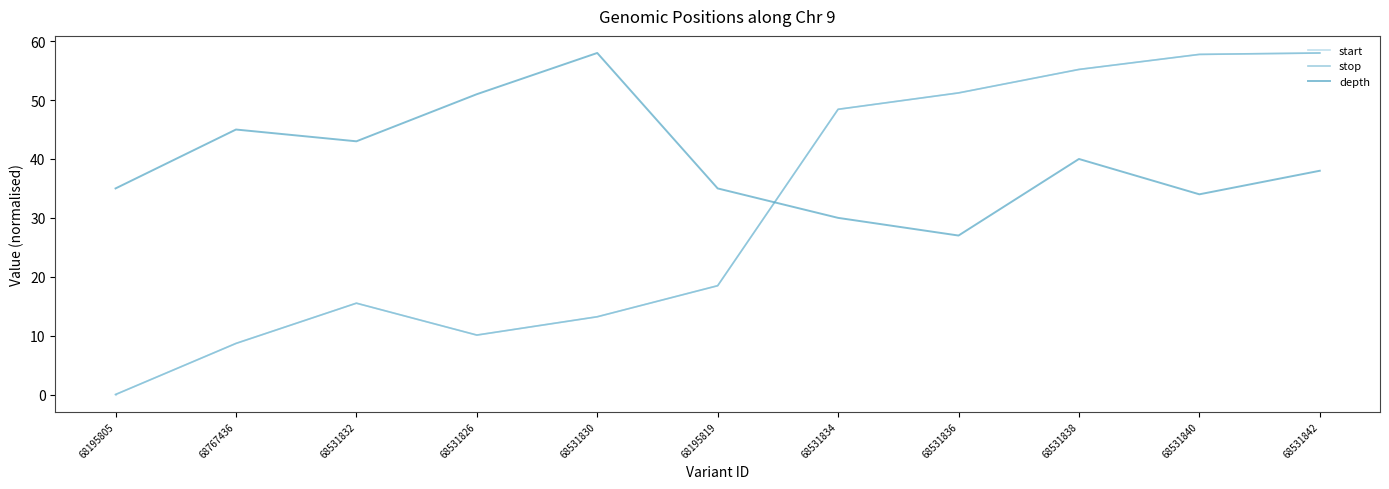

What position from the right is 68531842?

1